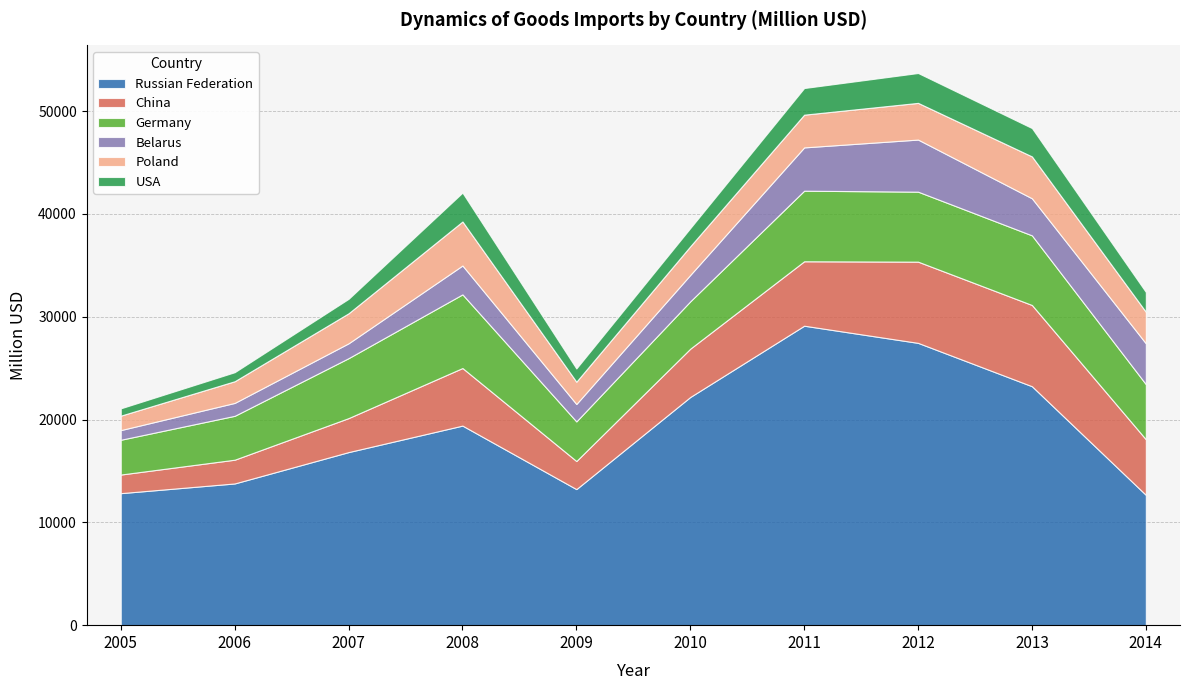

Which category has the lowest value in the Germany series?

2005